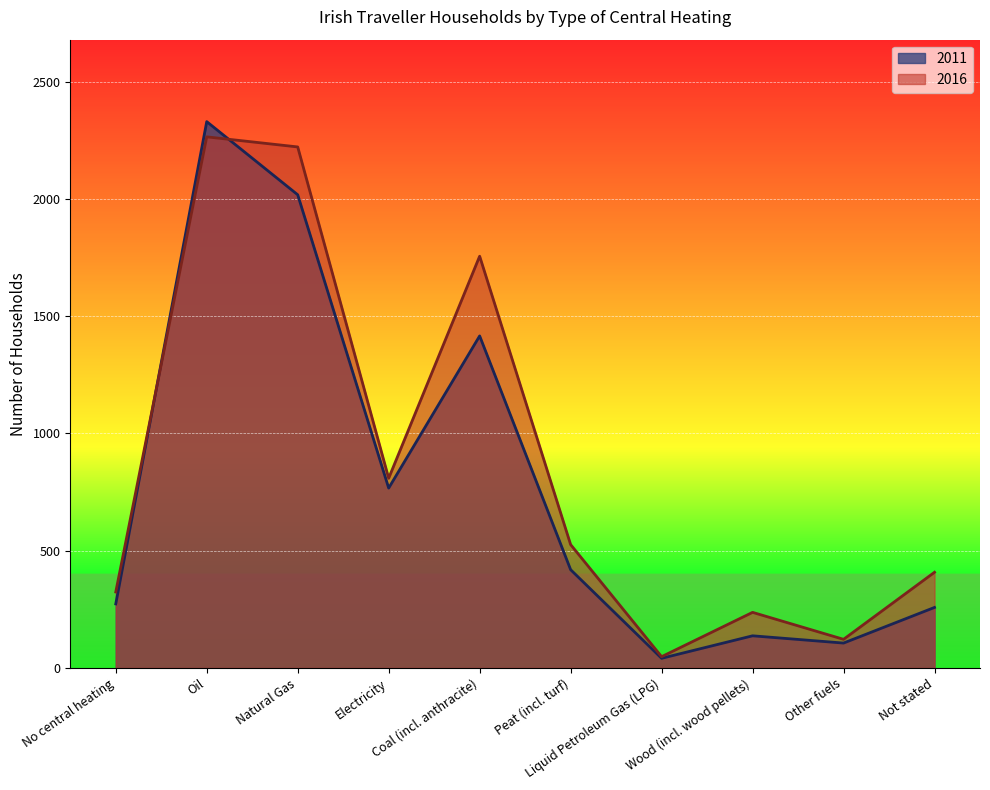

True or false: 2016 has more than 1 interior local peaks.

True